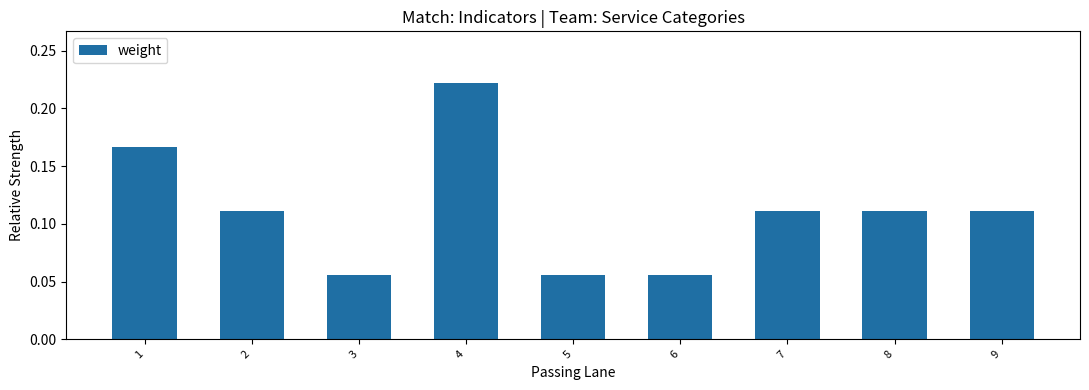

Between 1 and 2, which is larger?

1